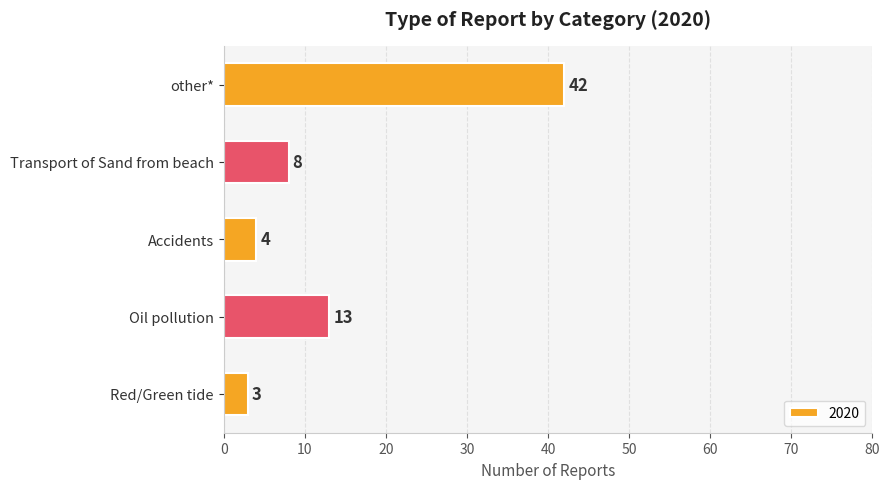

Rank the categories by value from highest to lowest.

other*, Oil pollution, Transport of Sand from beach, Accidents, Red/Green tide